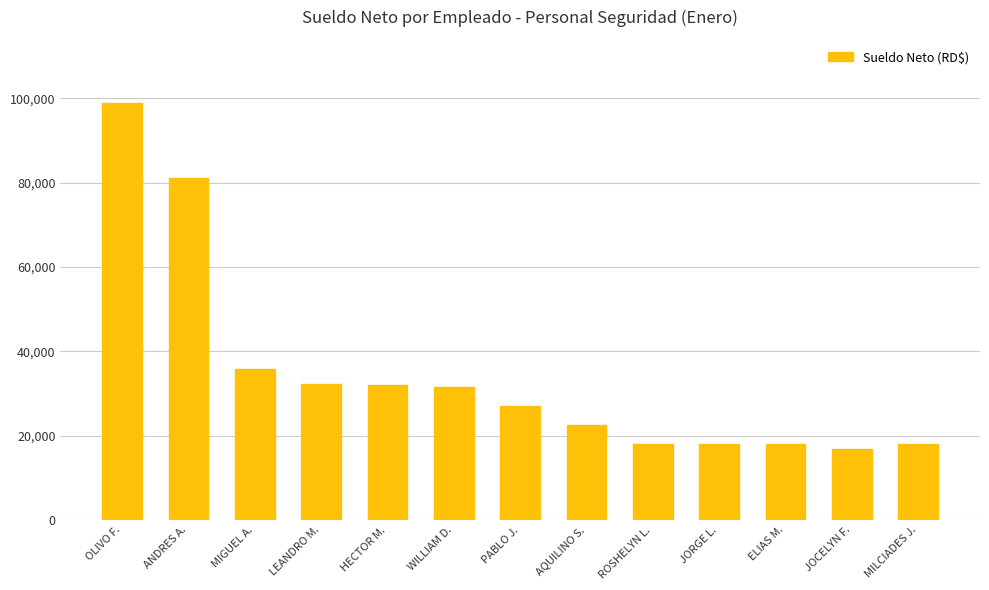

What is the ratio of the value at JORGE L. to the value at ANDRES A.?

0.2